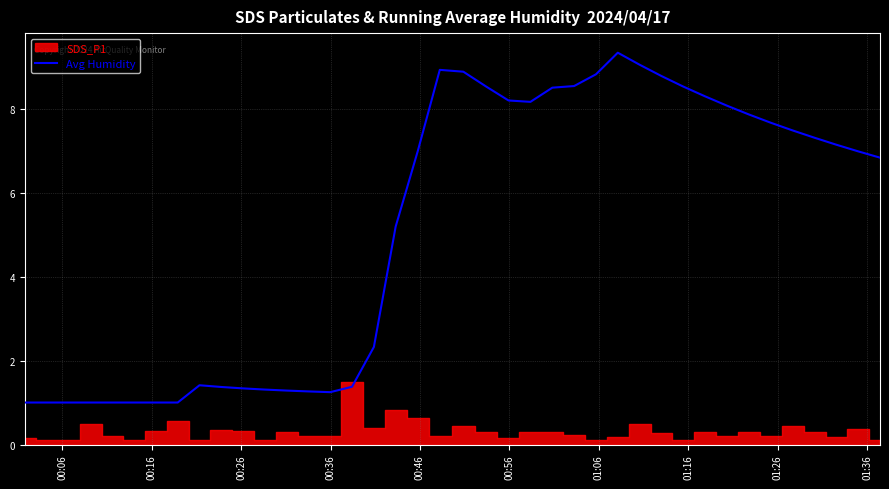

What is the maximum value shown in the chart?

9.3